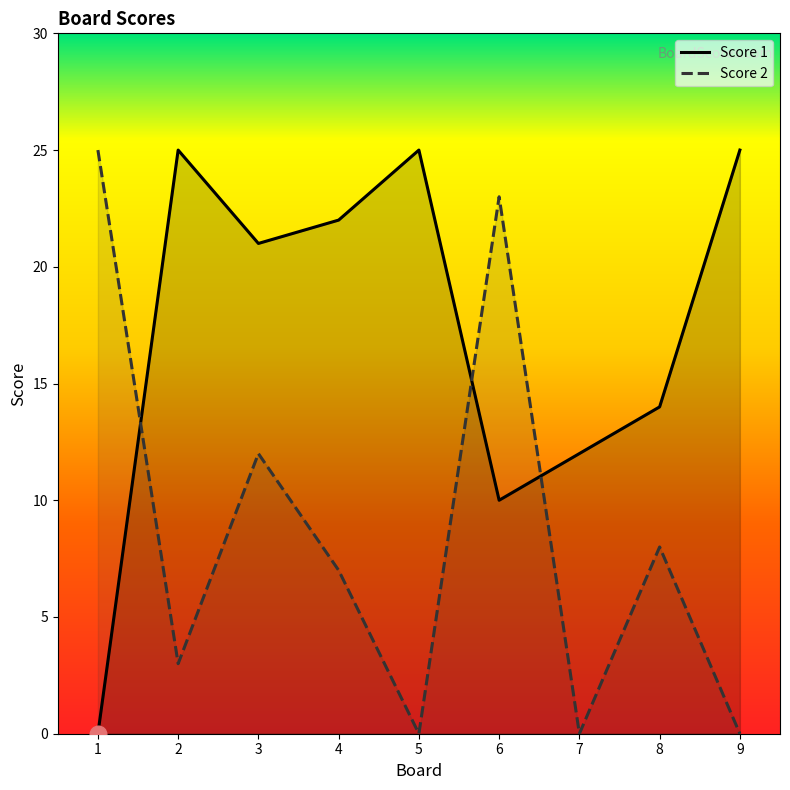

At which category does Score 2 reach its first local peak?

3